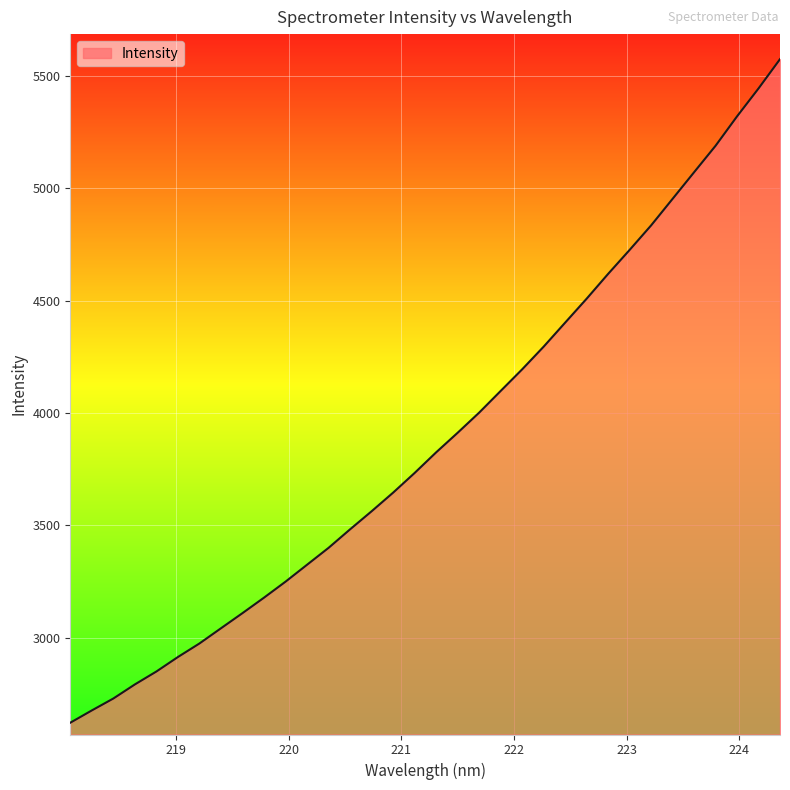

What is the difference between the maximum and minimum values?

2952.0